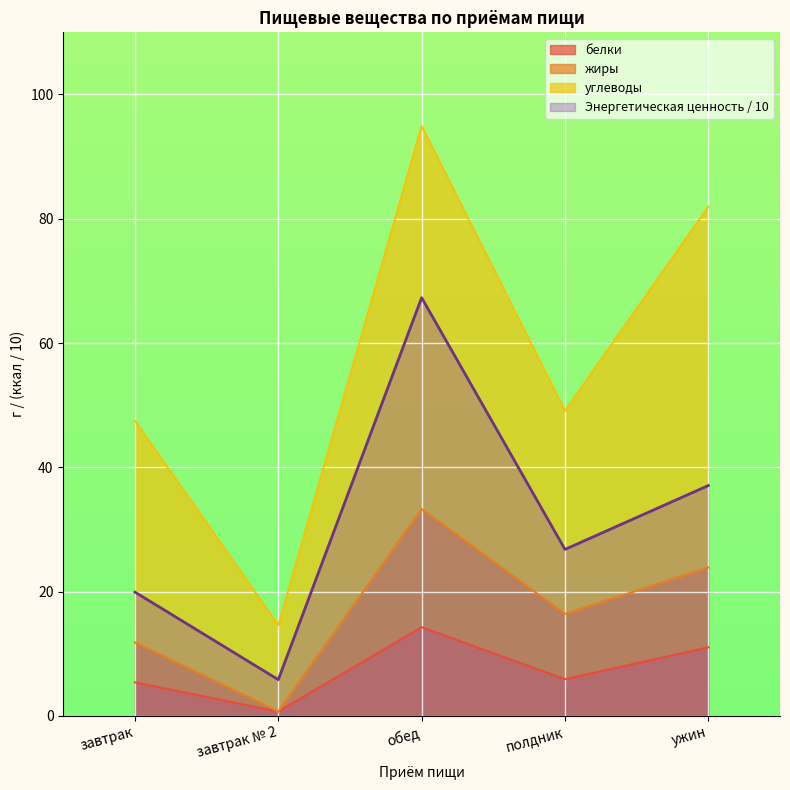

In Энергетическая ценность, how many points are lower than both neighbors (excluding endpoints)?

2